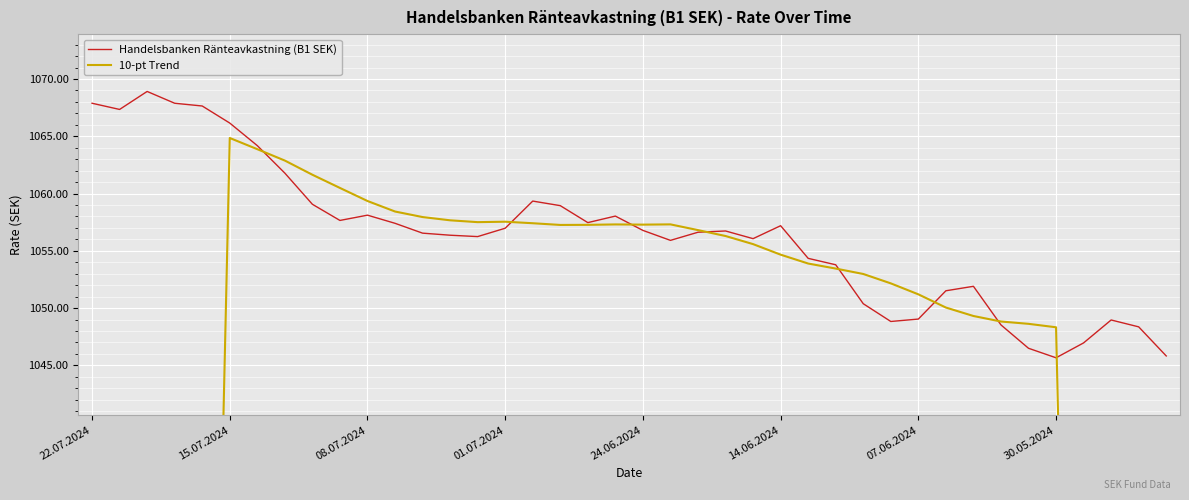

Where is 10-pt Trend nearest to the value 799?

37